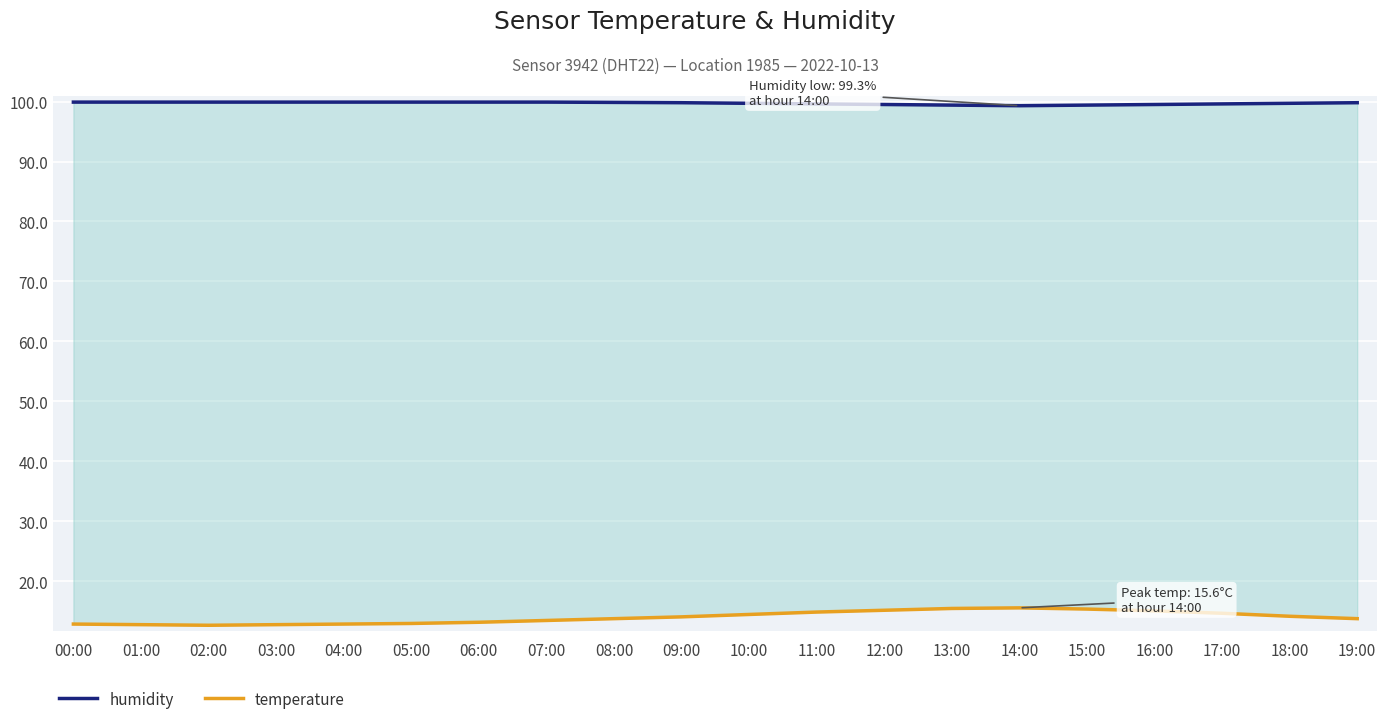

True or false: humidity and temperature intersect in this chart.

False